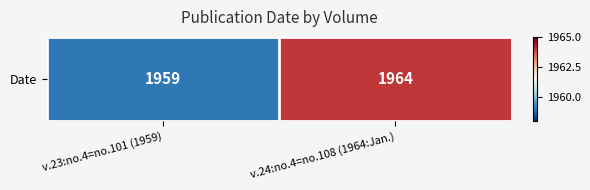

Which has a higher value, v.23:no.4=no.101 (1959) or v.24:no.4=no.108 (1964:Jan.)?

v.24:no.4=no.108 (1964:Jan.)